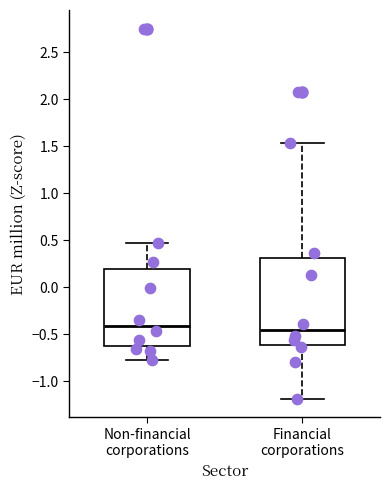

Reading left to right, read every box against the y-axis: the position of its median line, the range the box covers, and the ends of its whiskers. The values are not printed on the chart, so give them approximately, as read against the axis.

Non-financial corporations: median -0.40, box -0.65 to 0.20, whiskers -0.75 to 0.45
Financial corporations: median -0.45, box -0.60 to 0.30, whiskers -1.20 to 1.55